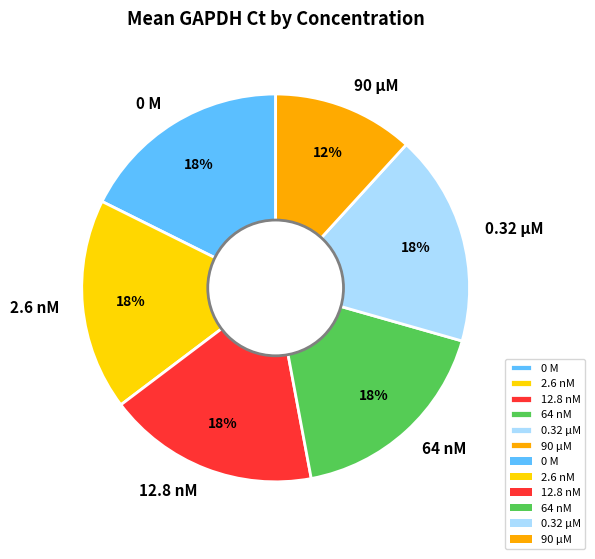

Does 90 µM account for over 50% of the chart?

No